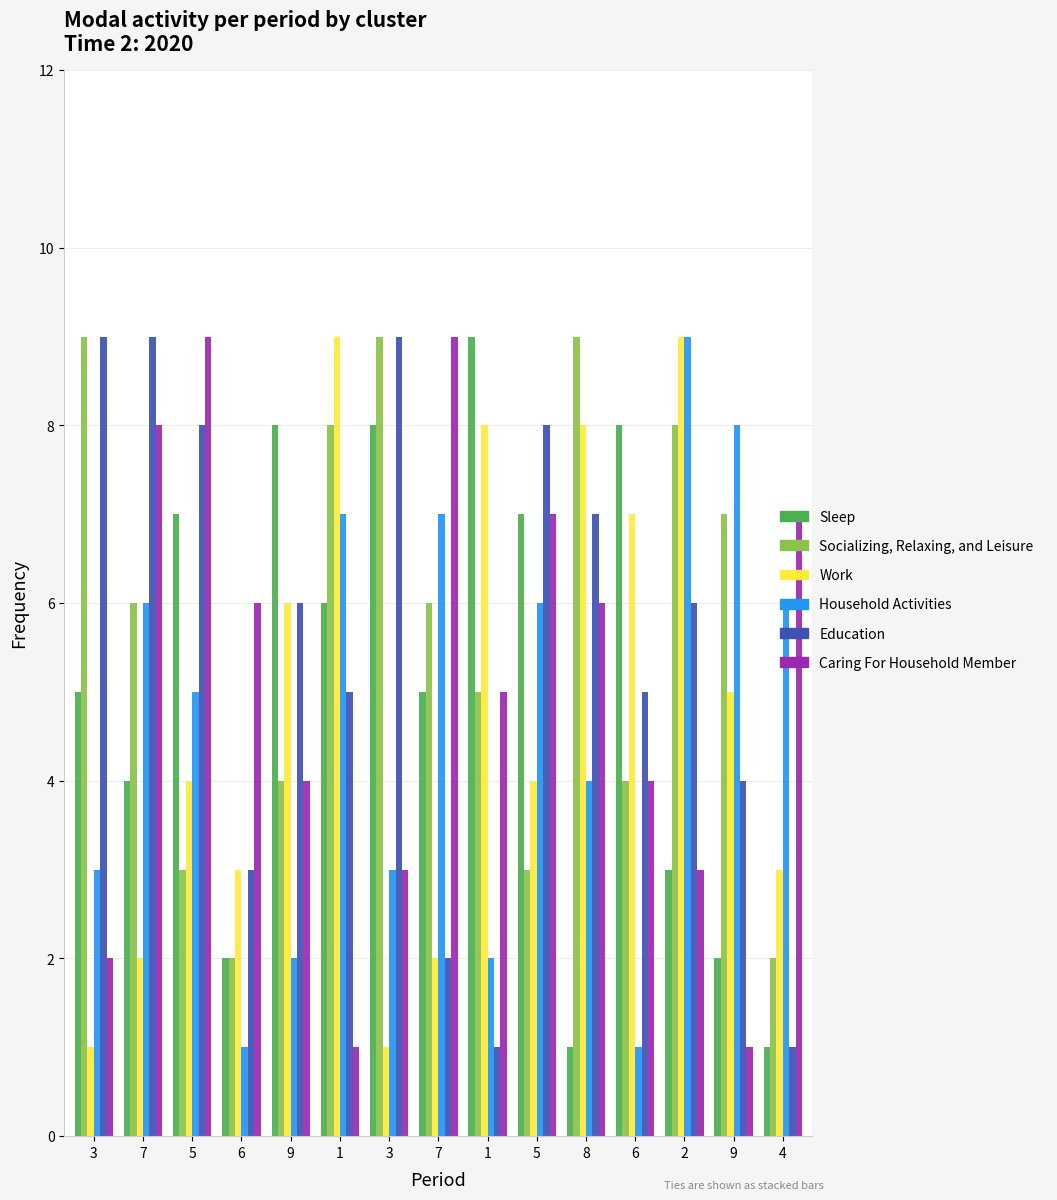

What is the value of the Household Activities bar at the 12th from the left?

1